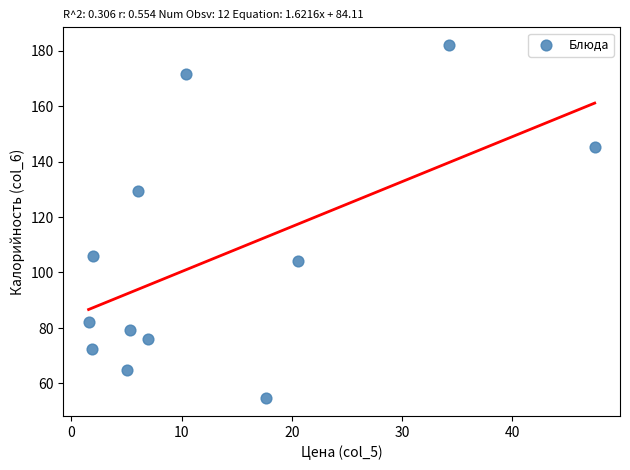

What is the range of Y values (max minus min)?

127.4